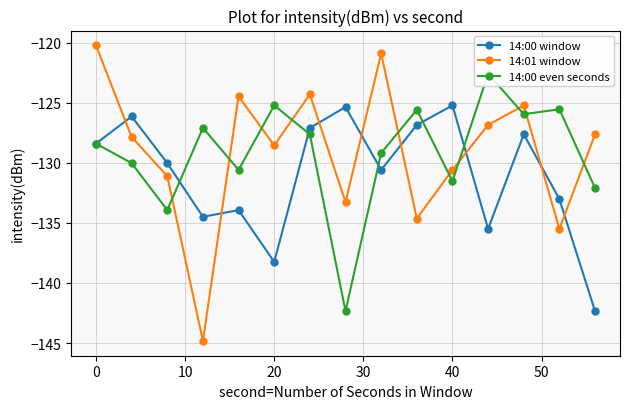

Is this an area chart (filled region under the line)?

No